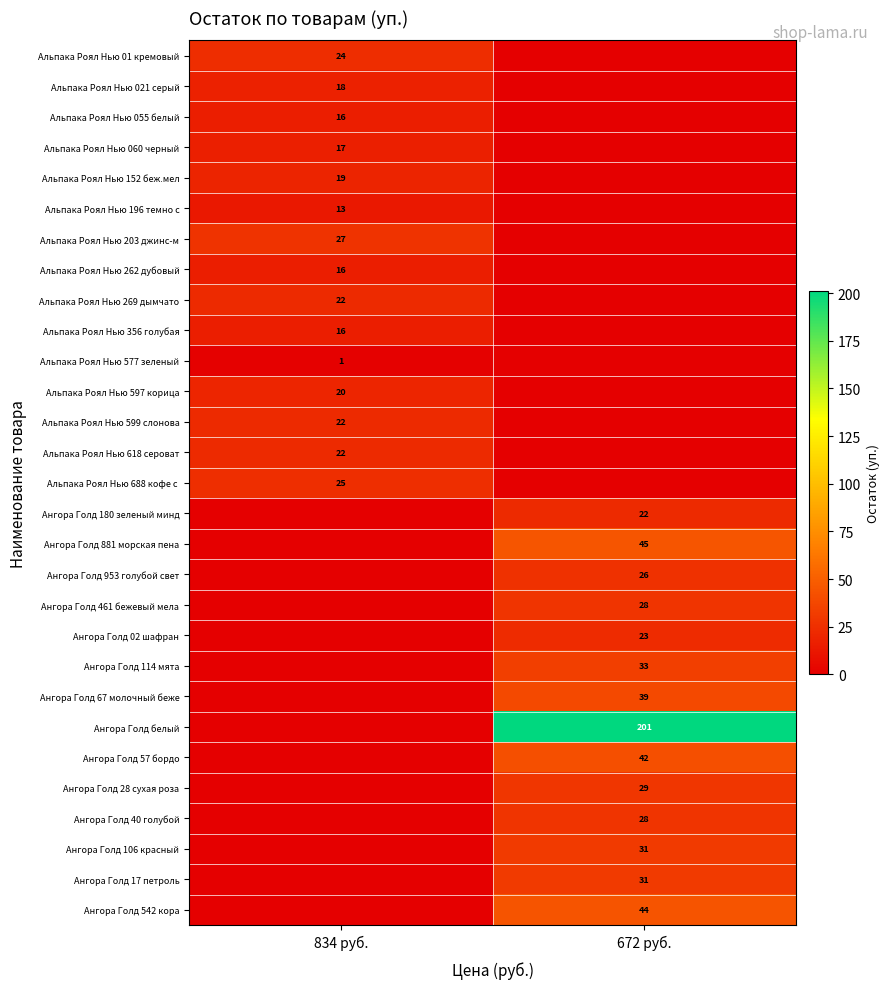

The value of Ангора Голд 67 молочный беже at 672 руб. is 59. True or false?

False